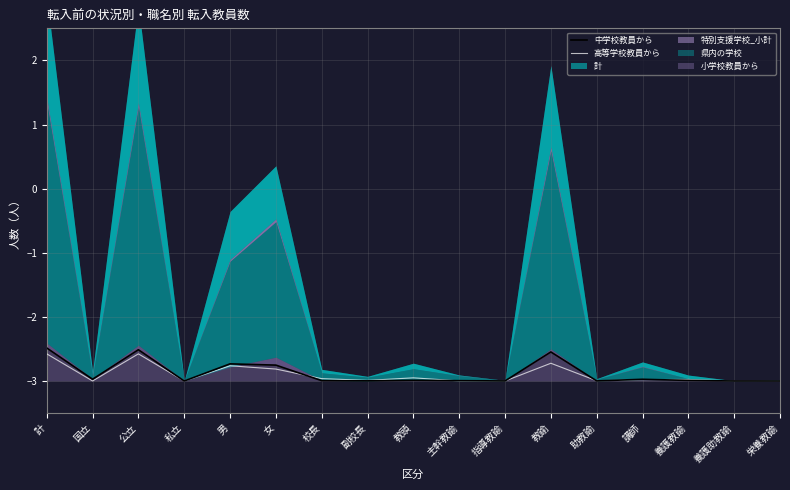

At which category does 高等学校教員から reach its first local valley?

国立